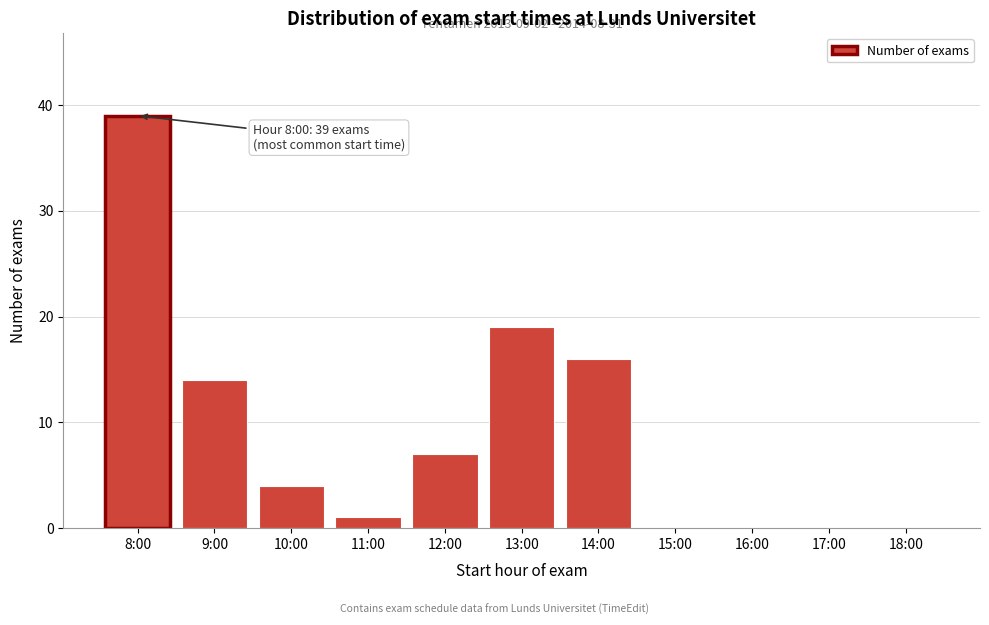

Reading right to left, transcribe all the data shown in this chart.

18:00=0	17:00=0	16:00=0	15:00=0	14:00=16	13:00=19	12:00=7	11:00=1	10:00=4	9:00=14	8:00=39